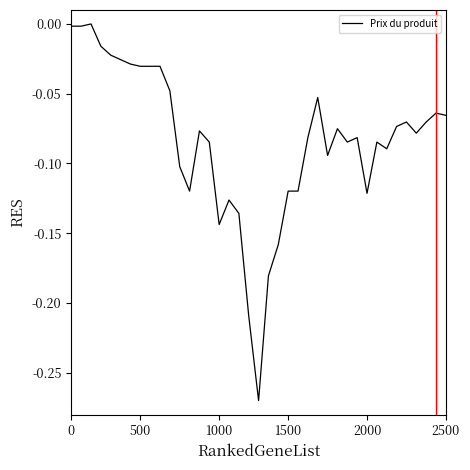

What is the difference between the maximum and minimum values?

0.3